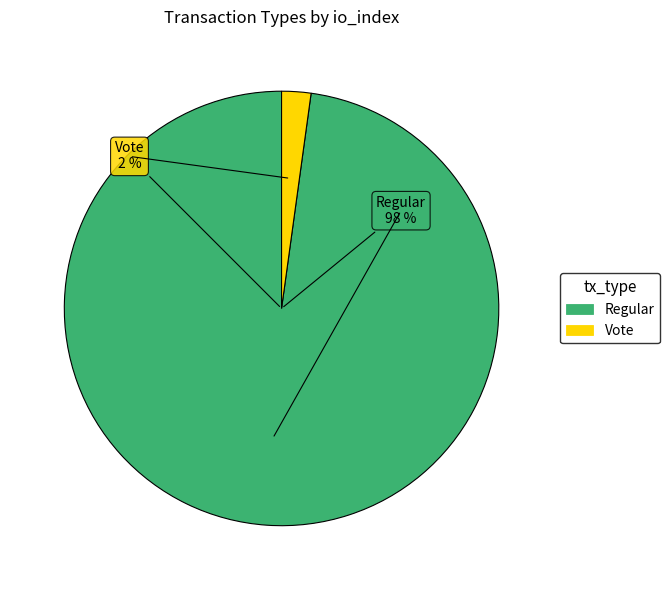

Does Regular (io_index=90) represent more than half of the total?

Yes